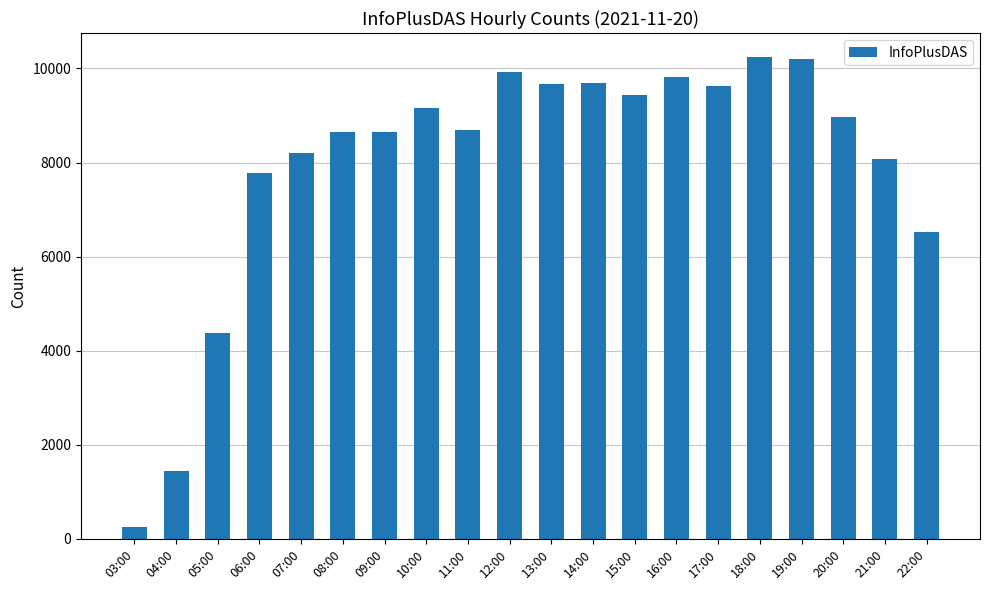

Is it true that the value at 15:00 is 16837?

False